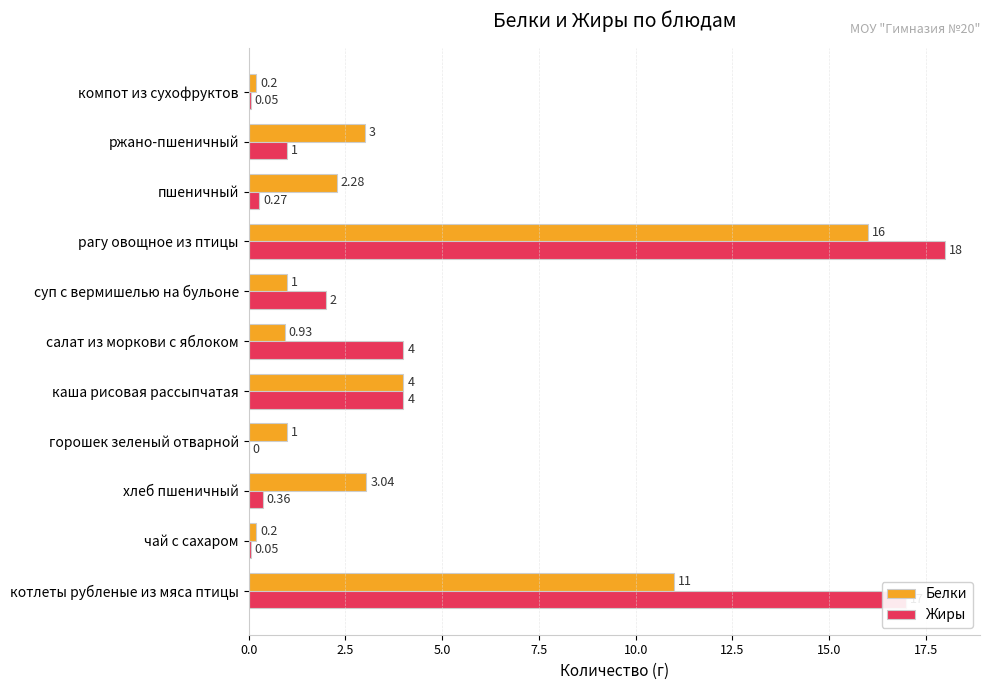

Where is Белки nearest to the value 8?

котлеты рубленые из мяса птицы